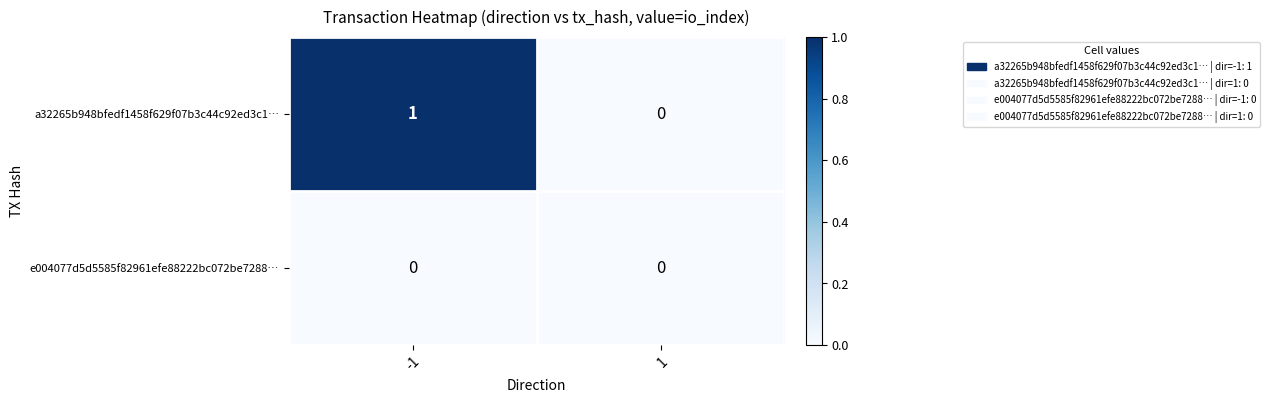

At which category is the sum across all series the highest?

-1